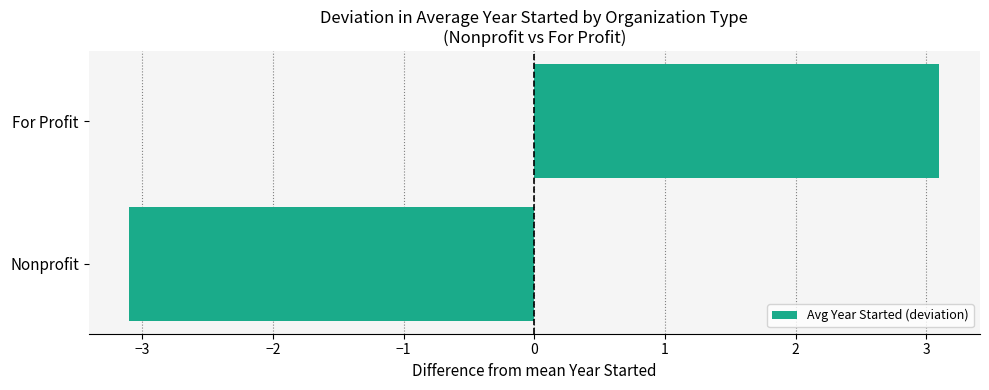

Which has a higher value, For Profit or Nonprofit?

For Profit